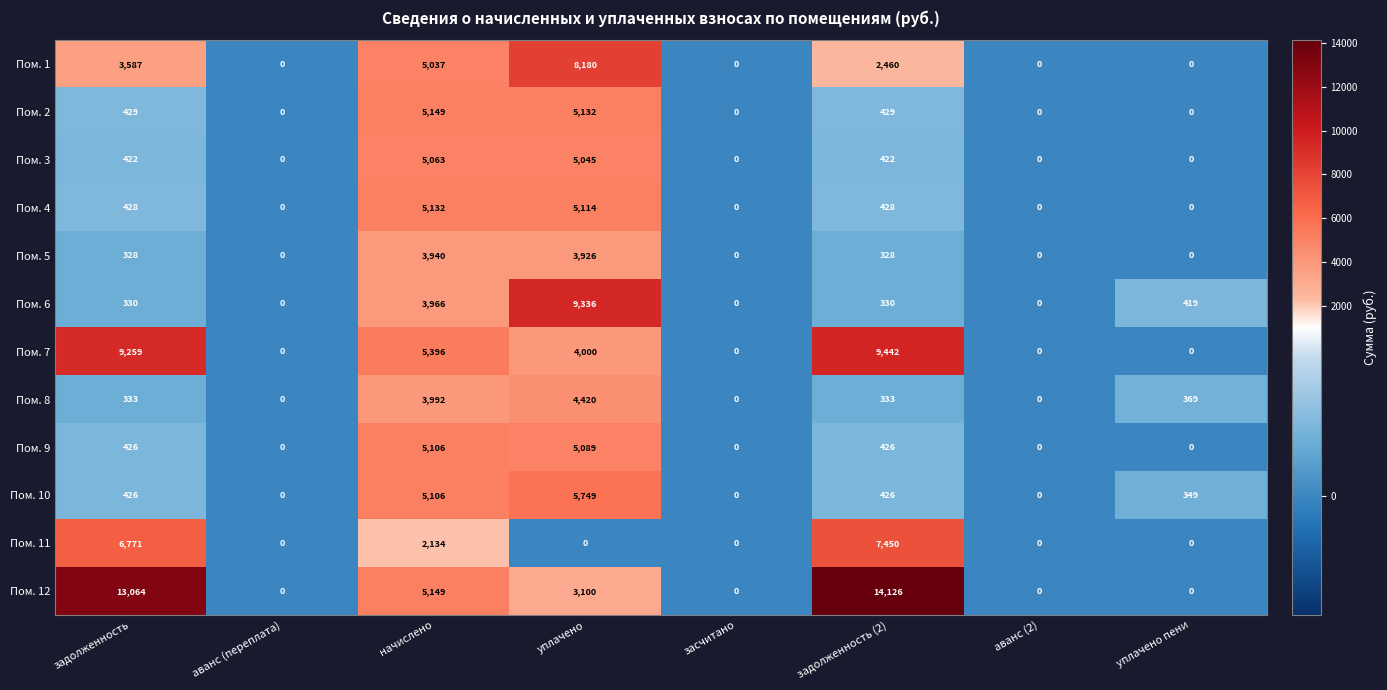

What is the spread (max minus min) of values at задолженность (2)?

13798